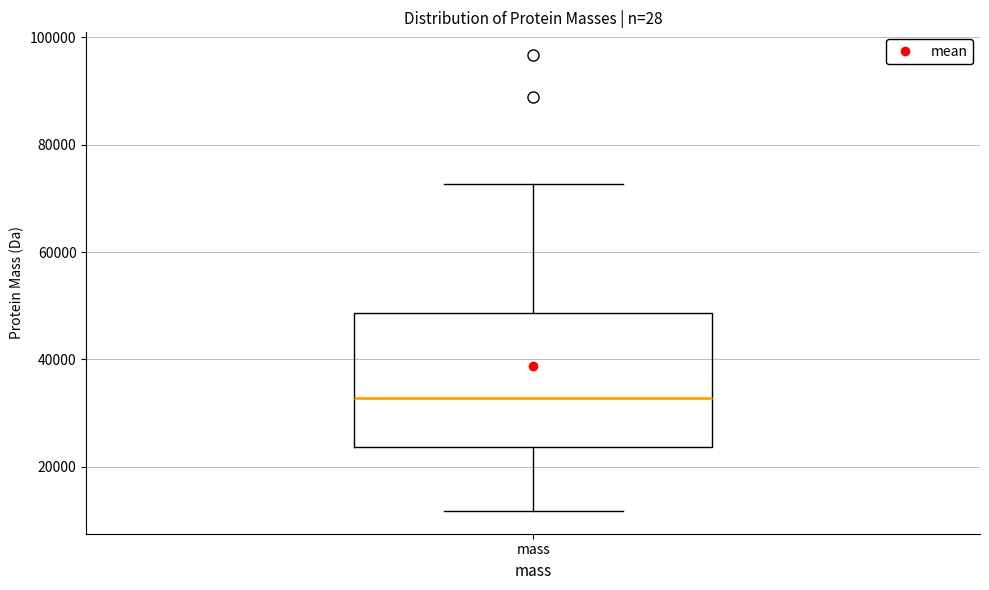

Where does the upper whisker of the box for mass end on the y-axis? The values are not printed on the chart, so give them approximately, as read against the axis.

72000